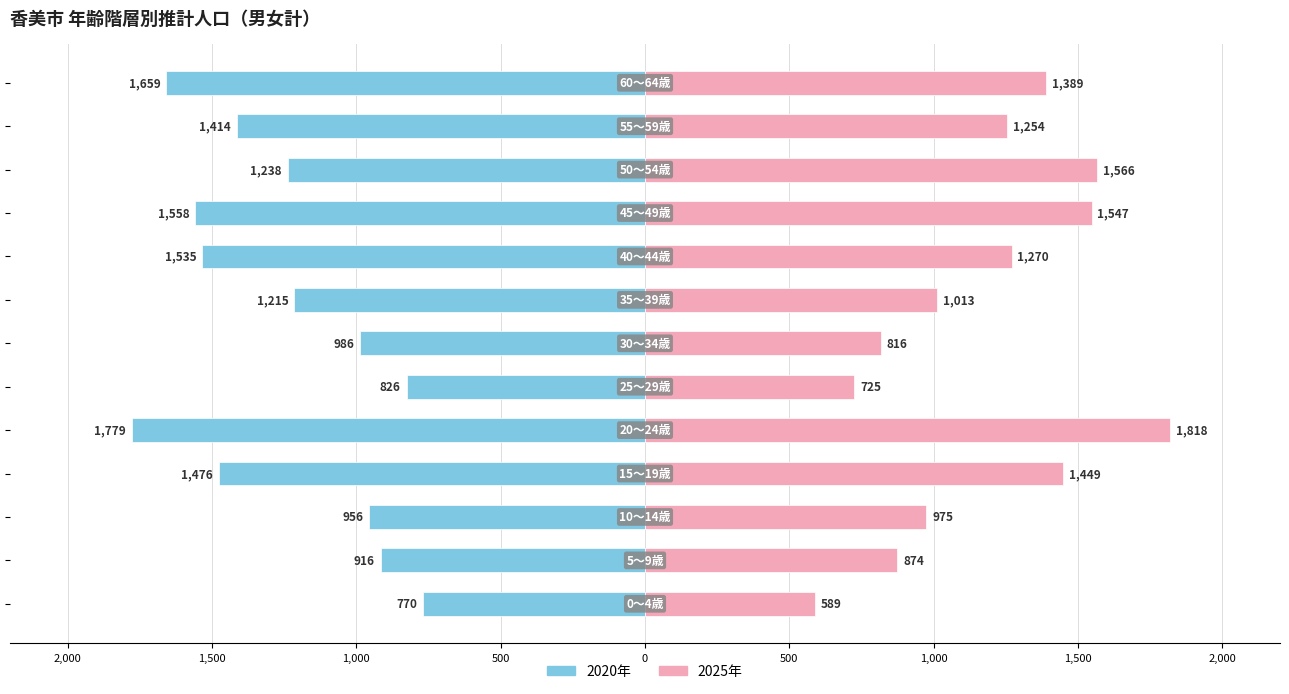

Rank the series by their maximum value, from lowest to highest.

2020年, 2025年